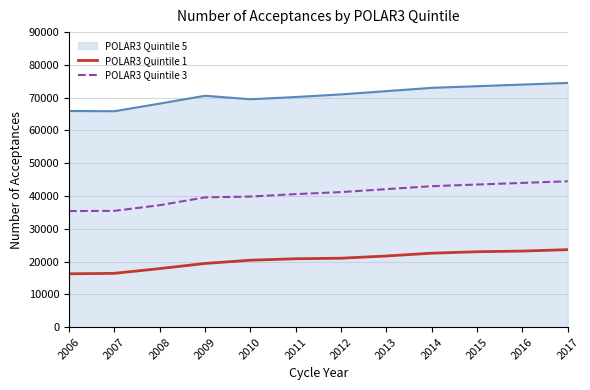

What is the sum of the POLAR3 Quintile 1 values at 2014 and 2009?

41990